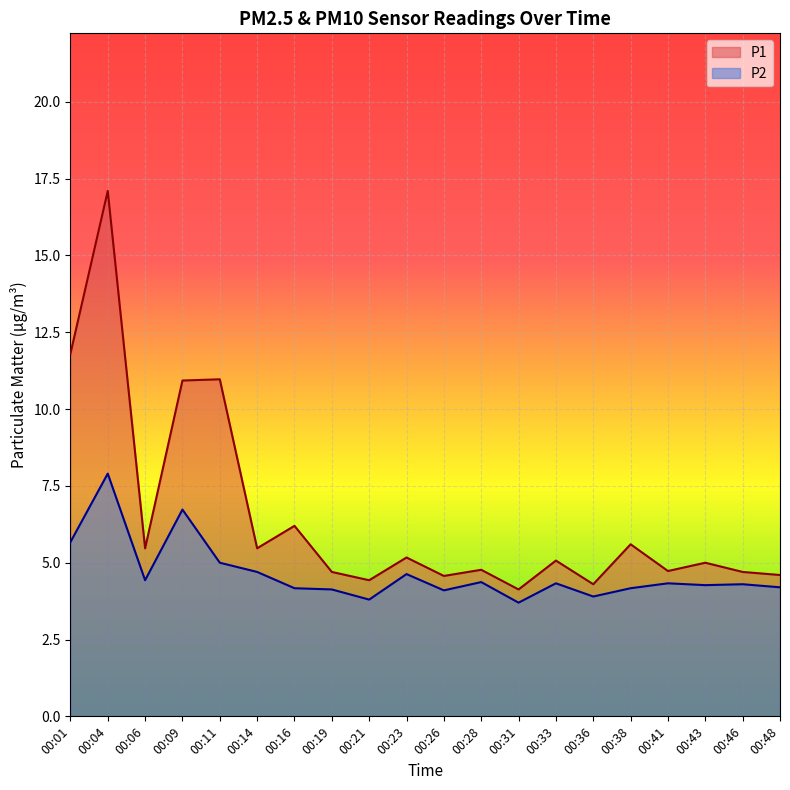

What are all the series names shown in the legend?

P1, P2